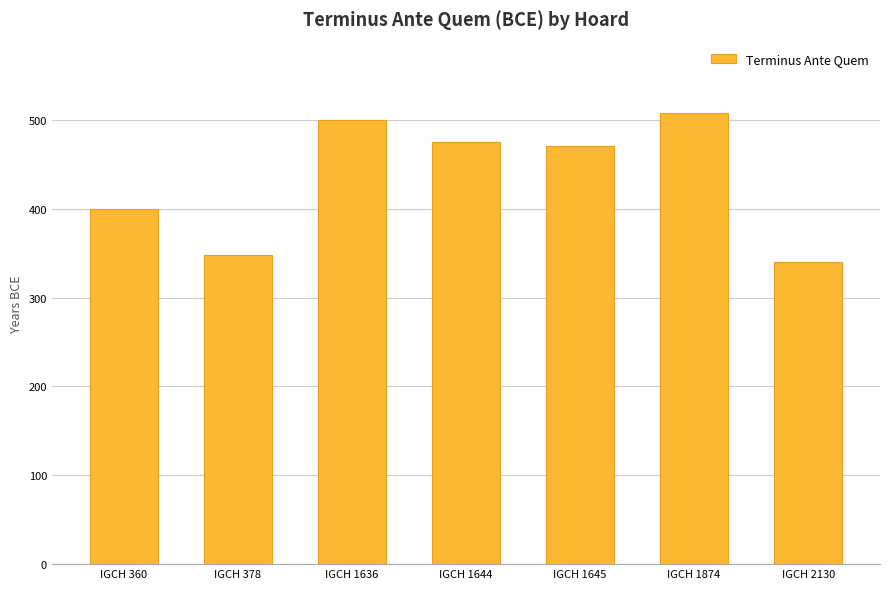

What is the ratio of the value at IGCH 360 to the value at IGCH 1874?

0.8